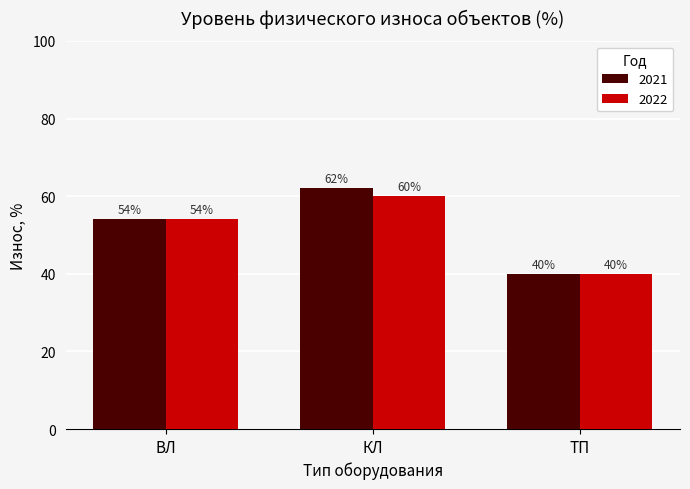

Read the 2022 value at ВЛ, to the nearest 5.

55